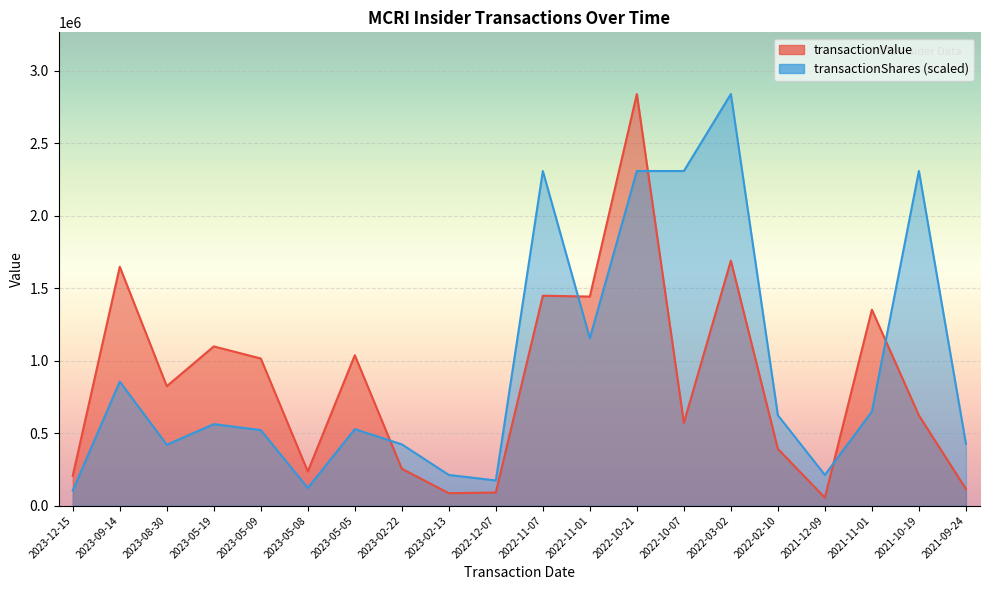

What position from the left is 2023-05-09?

5